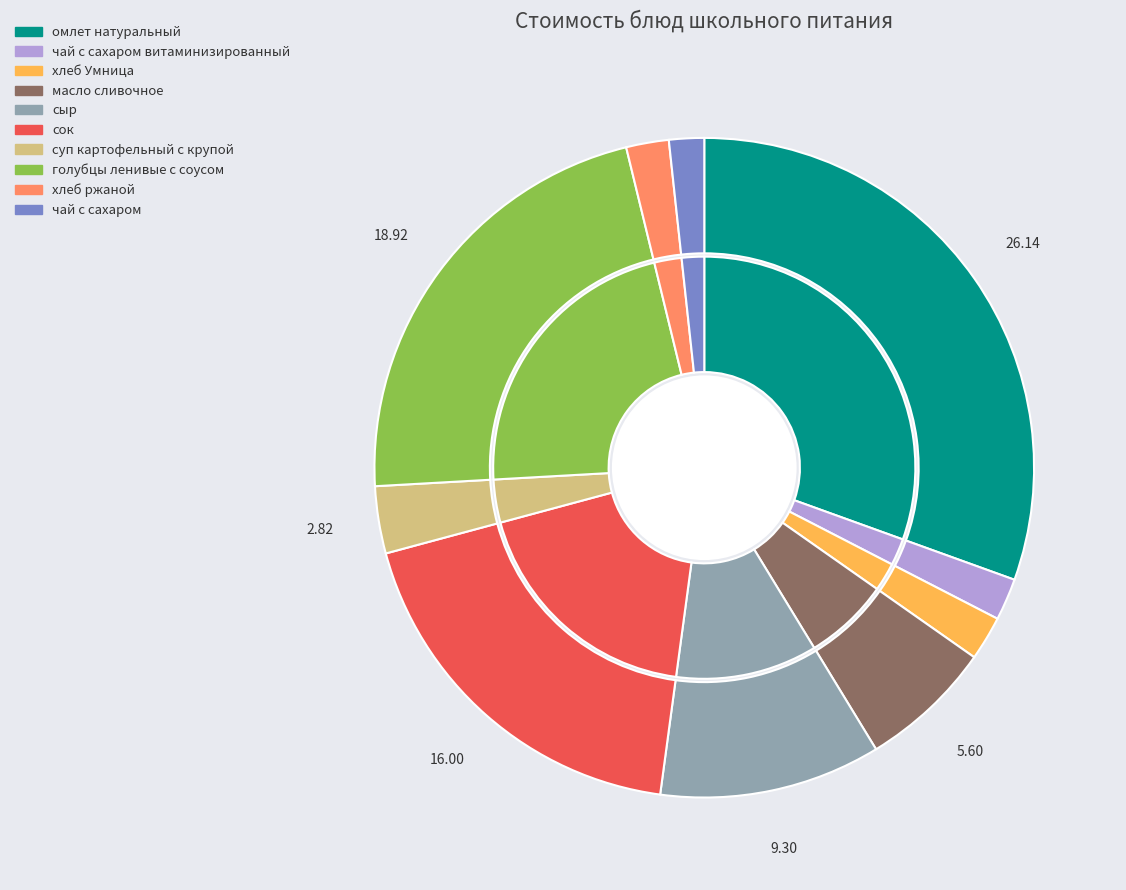

To the nearest percent, what percentage of the pie is сыр?

11%